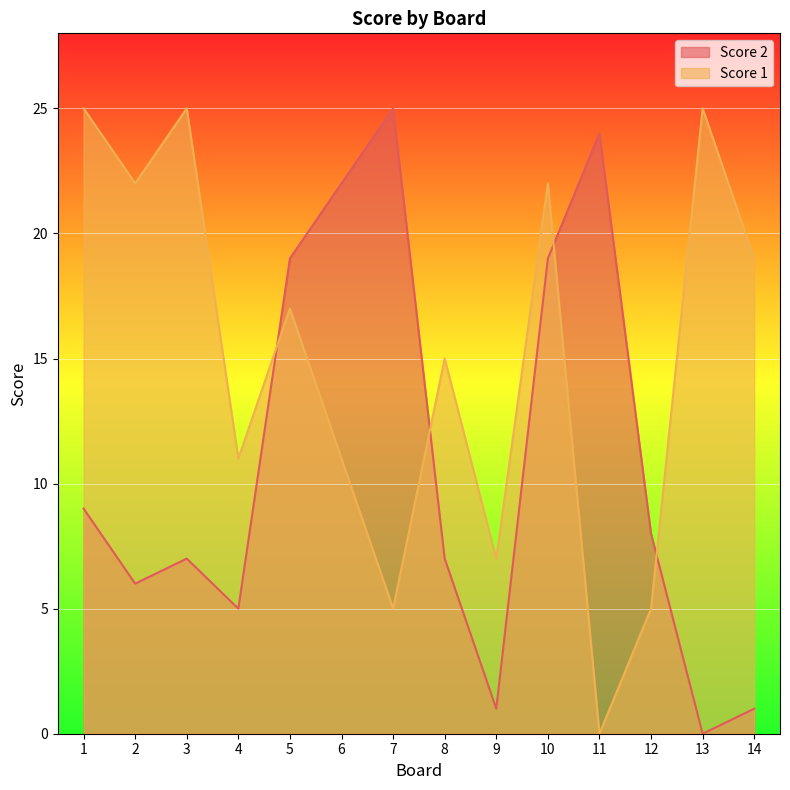

Reading right to left, what are all the values shown in this chart?

Score 2: 1	0	8	24	19	1	7	25	22	19	5	7	6	9
Score 1: 19	25	5	0	22	7	15	5	11	17	11	25	22	25